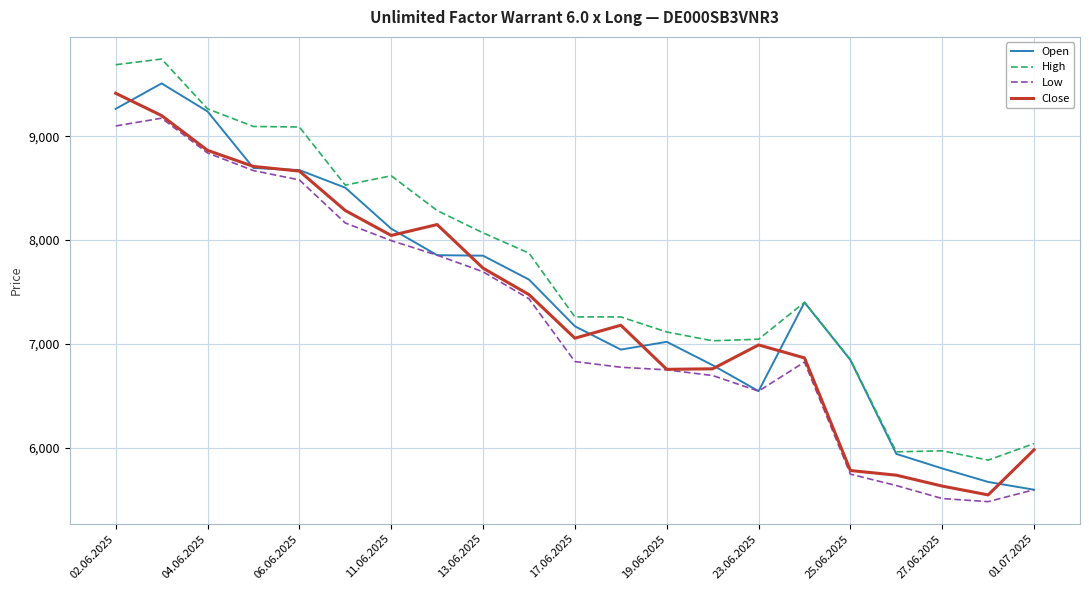

Which series has the largest total across all categories?

High